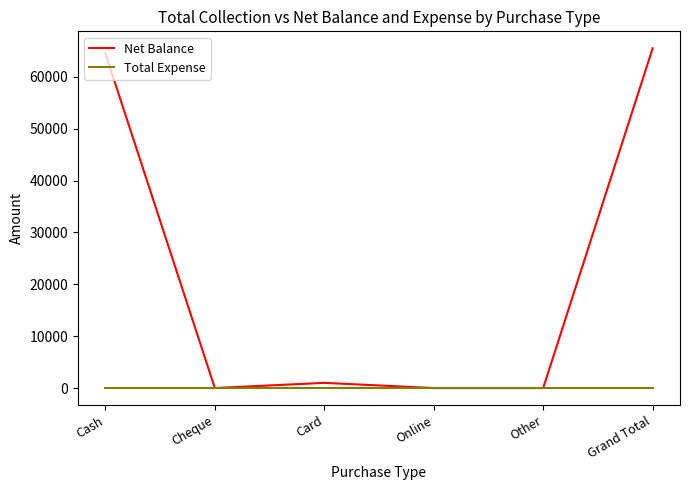

How many lines are shown in the chart?

2